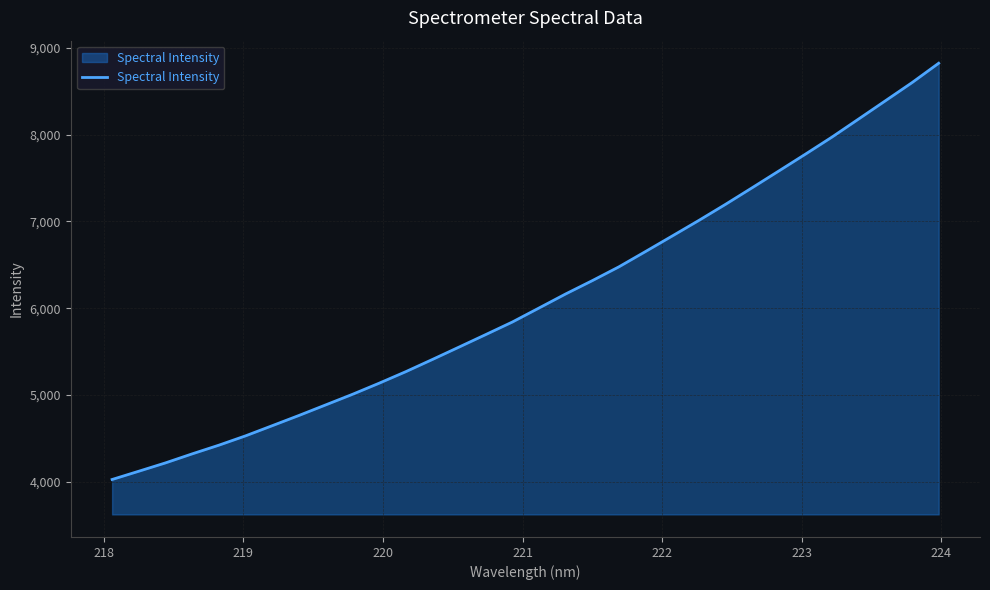

What is the difference between the maximum and minimum values?

4797.7